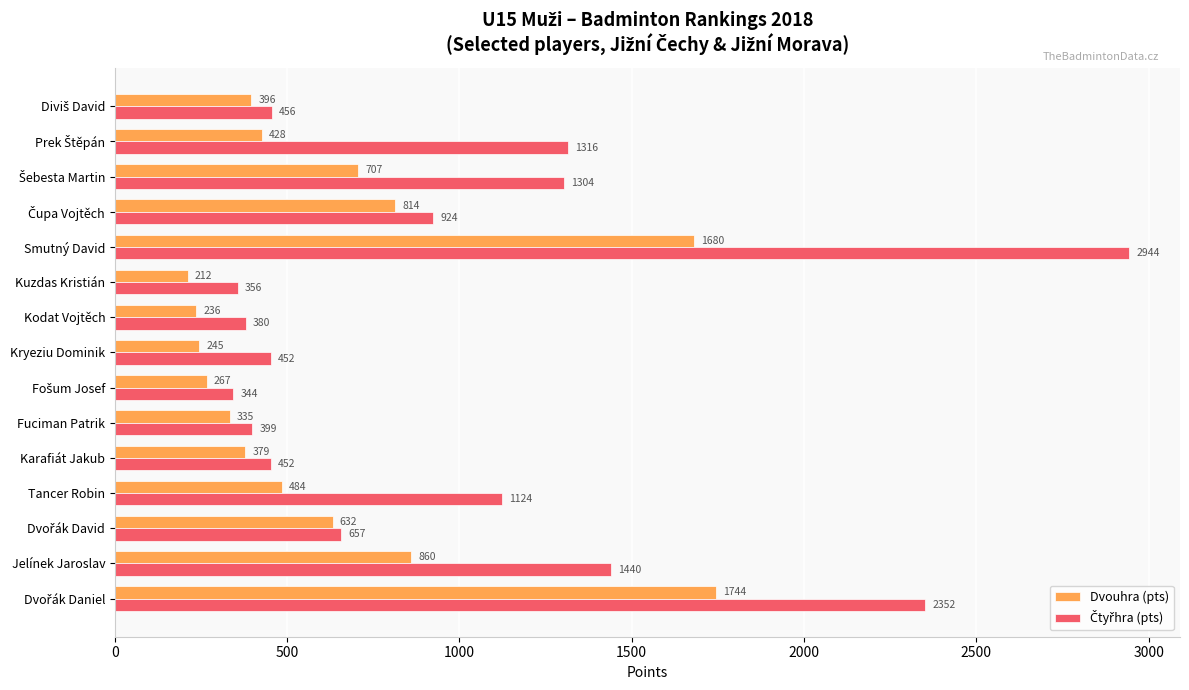

What is the average value of the Dvouhra (pts) series?

628